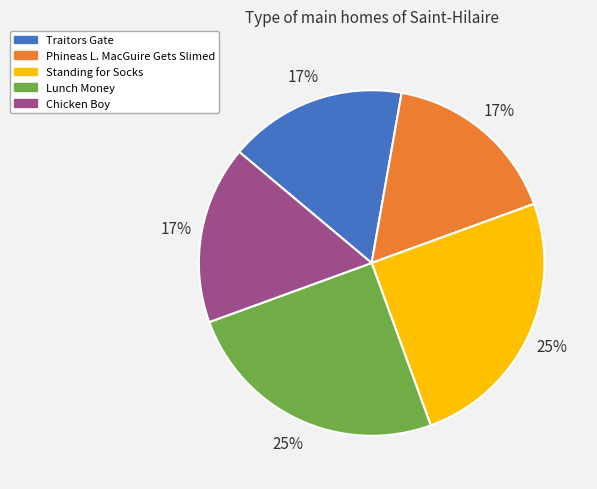

Is it true that Standing for Socks is 33% of the pie?

False